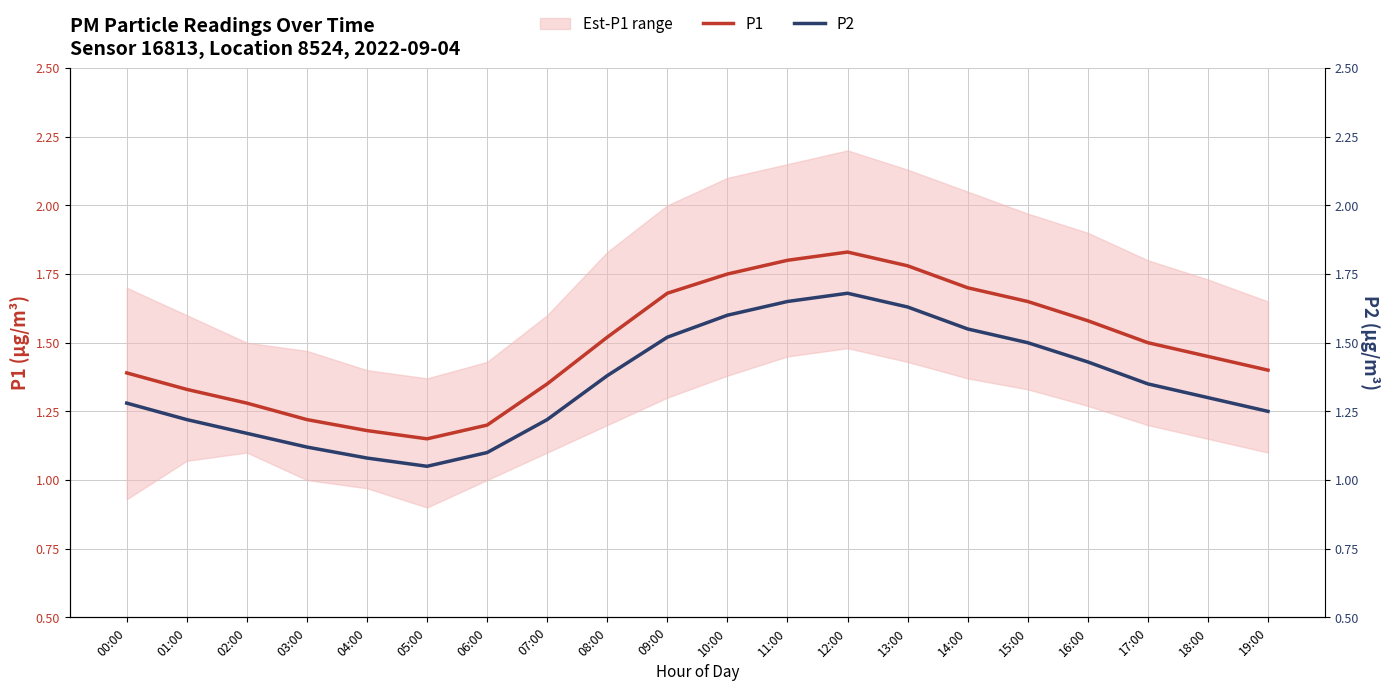

What is the label of the 1st point from the left?

00:00